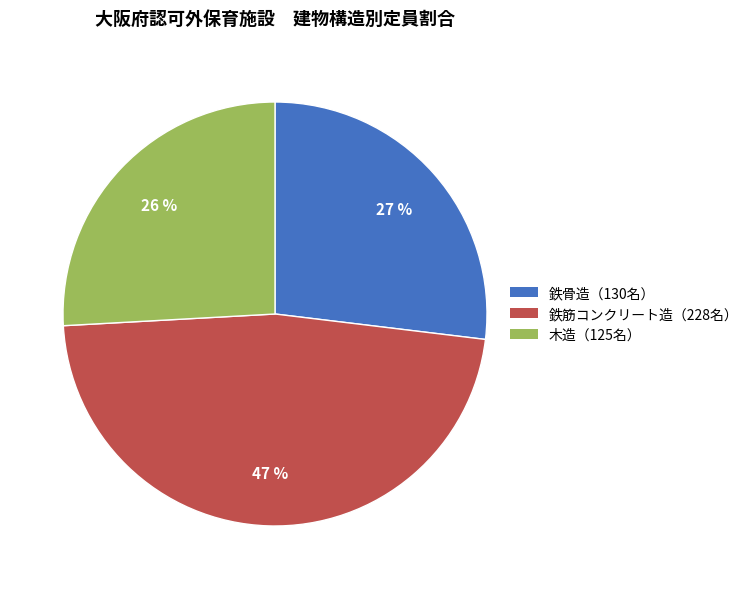

How many segments does this pie chart have?

3